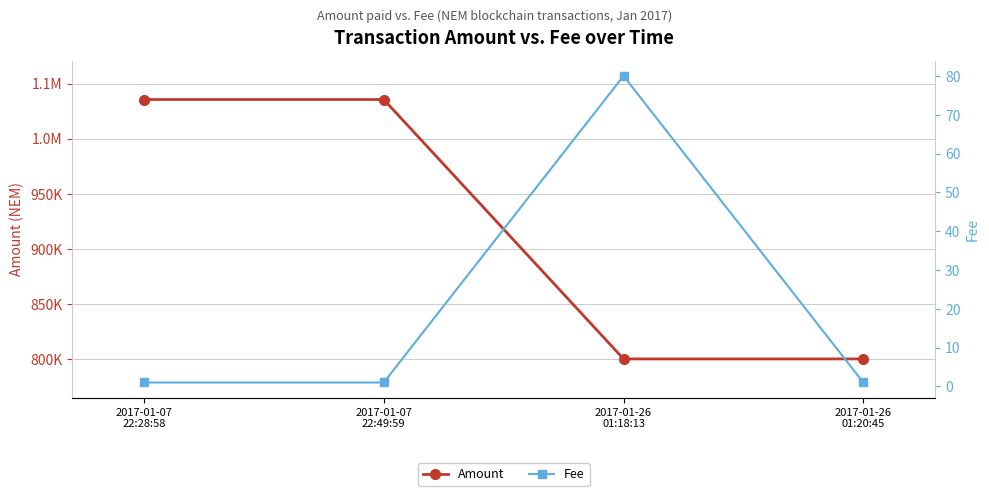

How many interior local peaks does the Fee series have?

1